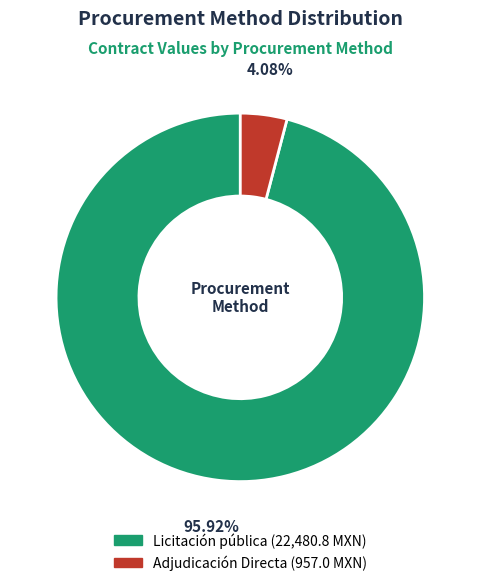

What percentage is the Adjudicación Directa slice, to the nearest percent?

4%